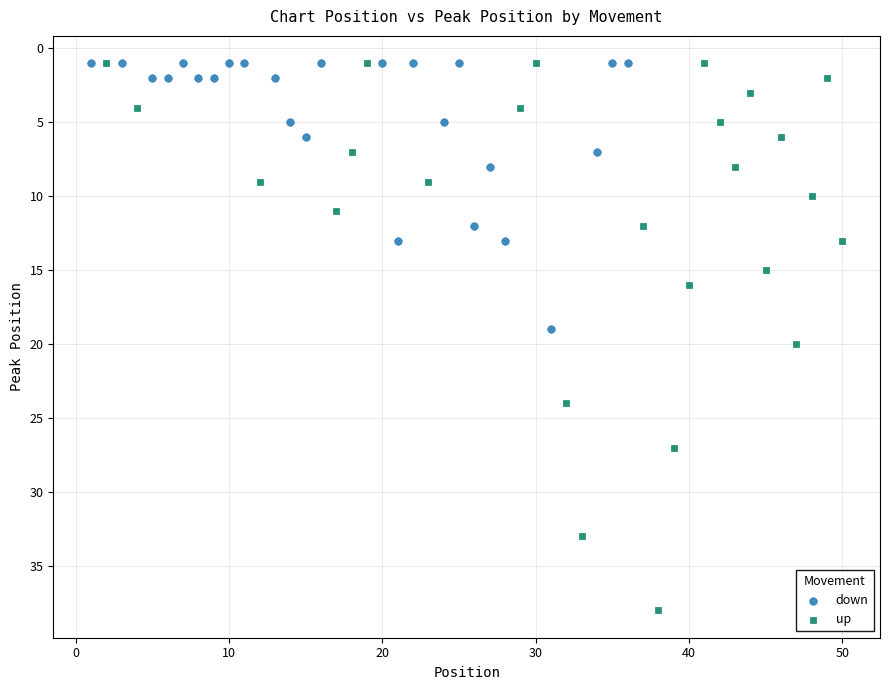

Which series contains the highest Y value?

up